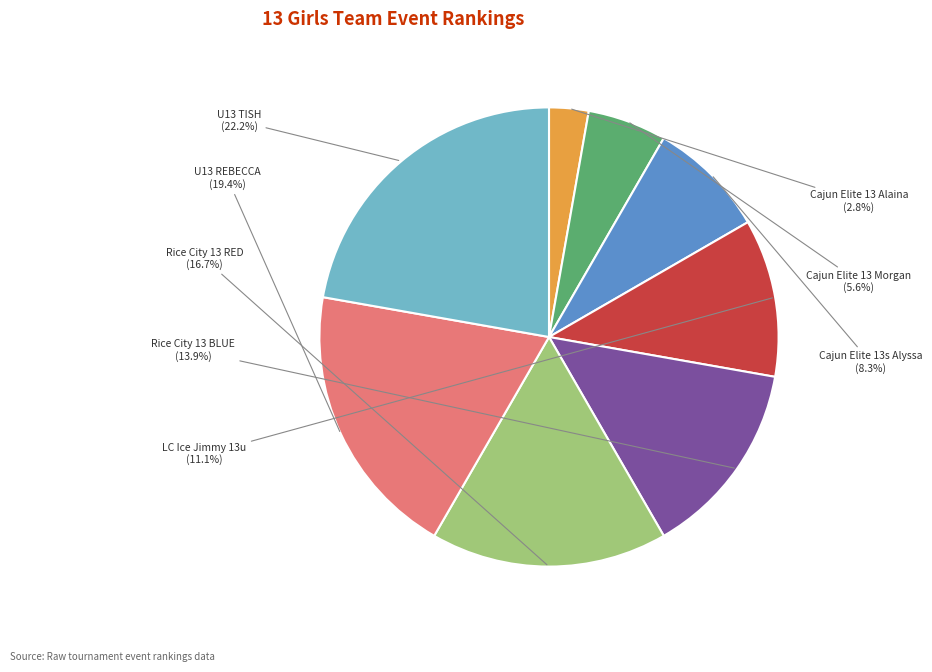

Does any single category account for the majority?

No